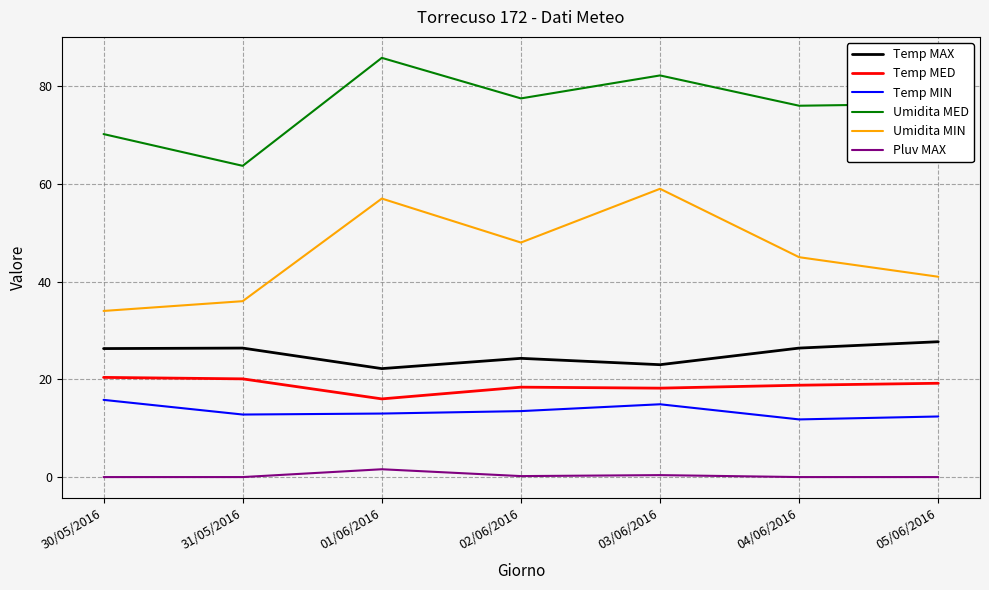

True or false: Temp MED has a value of 18.4 at 02/06/2016.

True